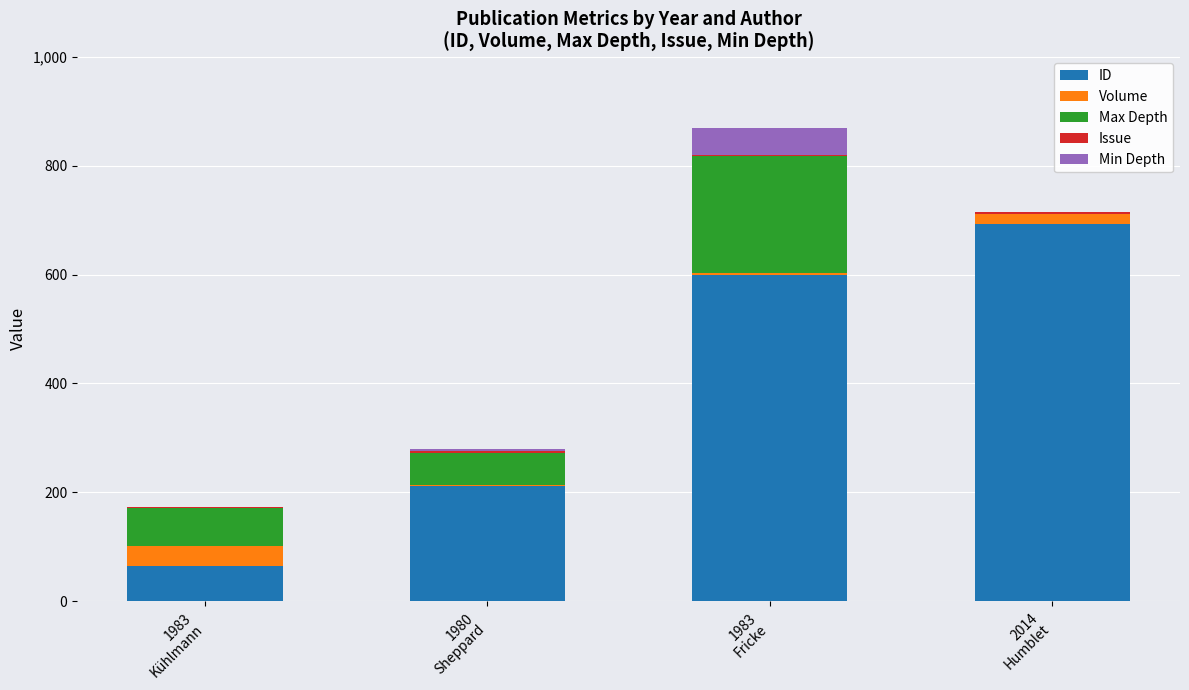

What is the maximum value for ID?

693